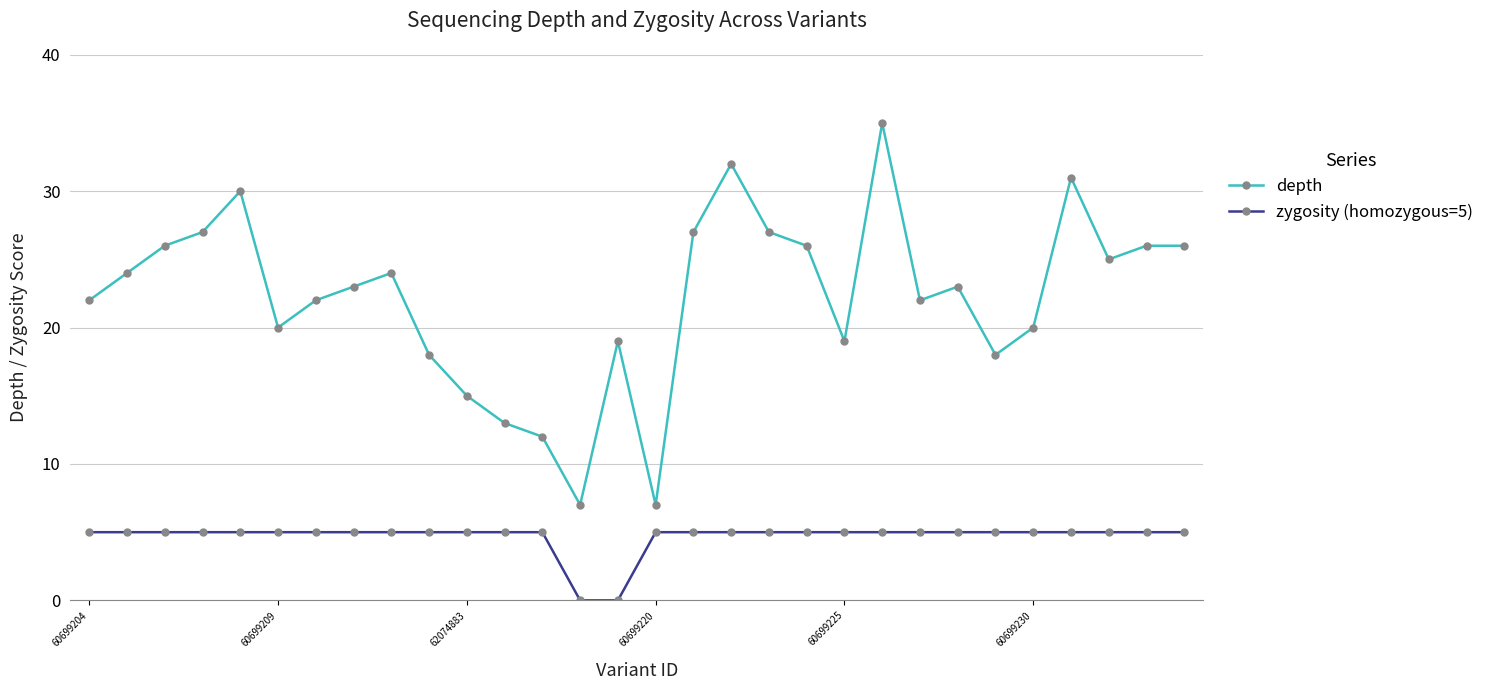

List the series in order of their peak value, lowest first.

zygosity (homozygous=5), depth